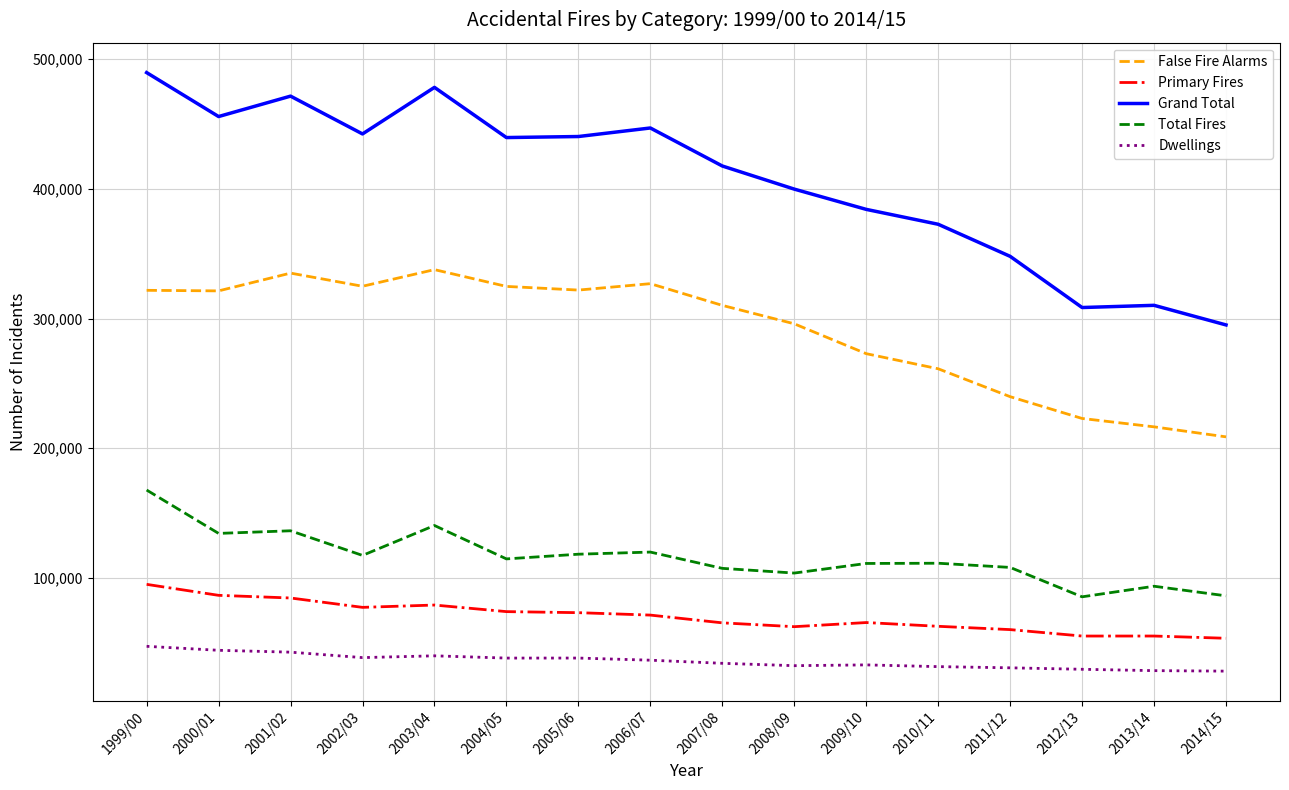

What is the total value across all series at 2001/02?

1070254